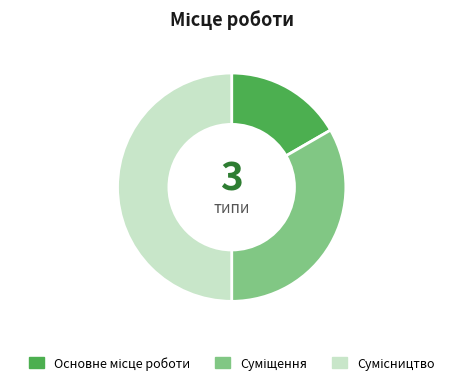

Is it true that Основне місце роботи is 32% of the pie?

False